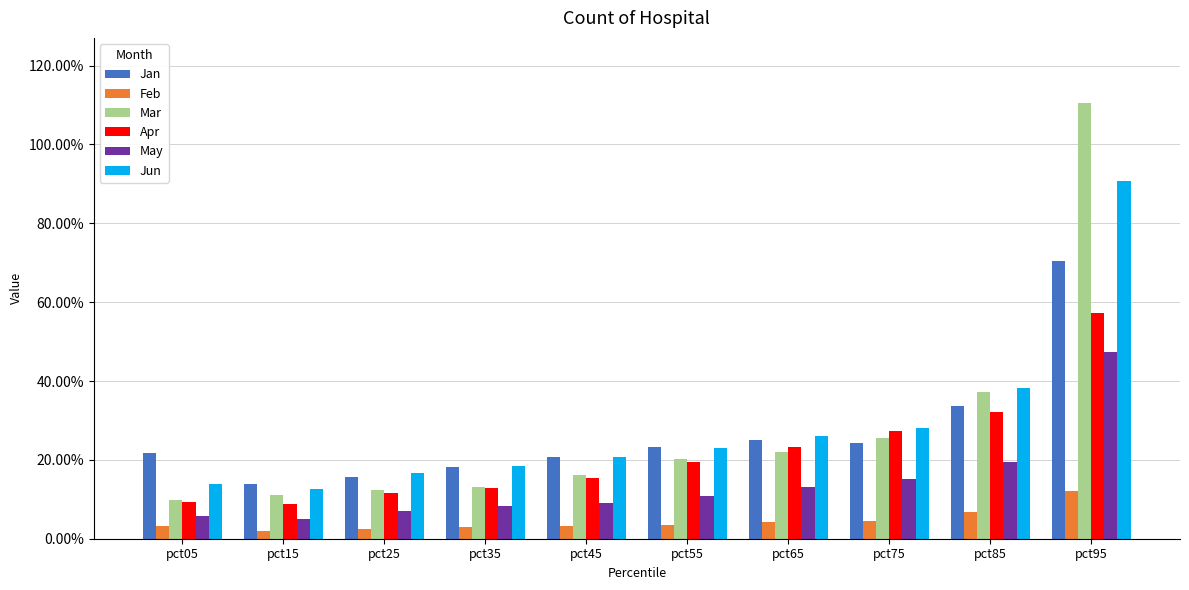

How many Jun values are between 0 and 1?

10